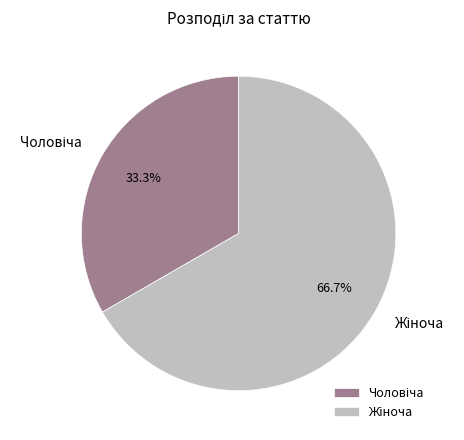

To the nearest percent, what is the difference between the largest and smallest slice percentages?

33%